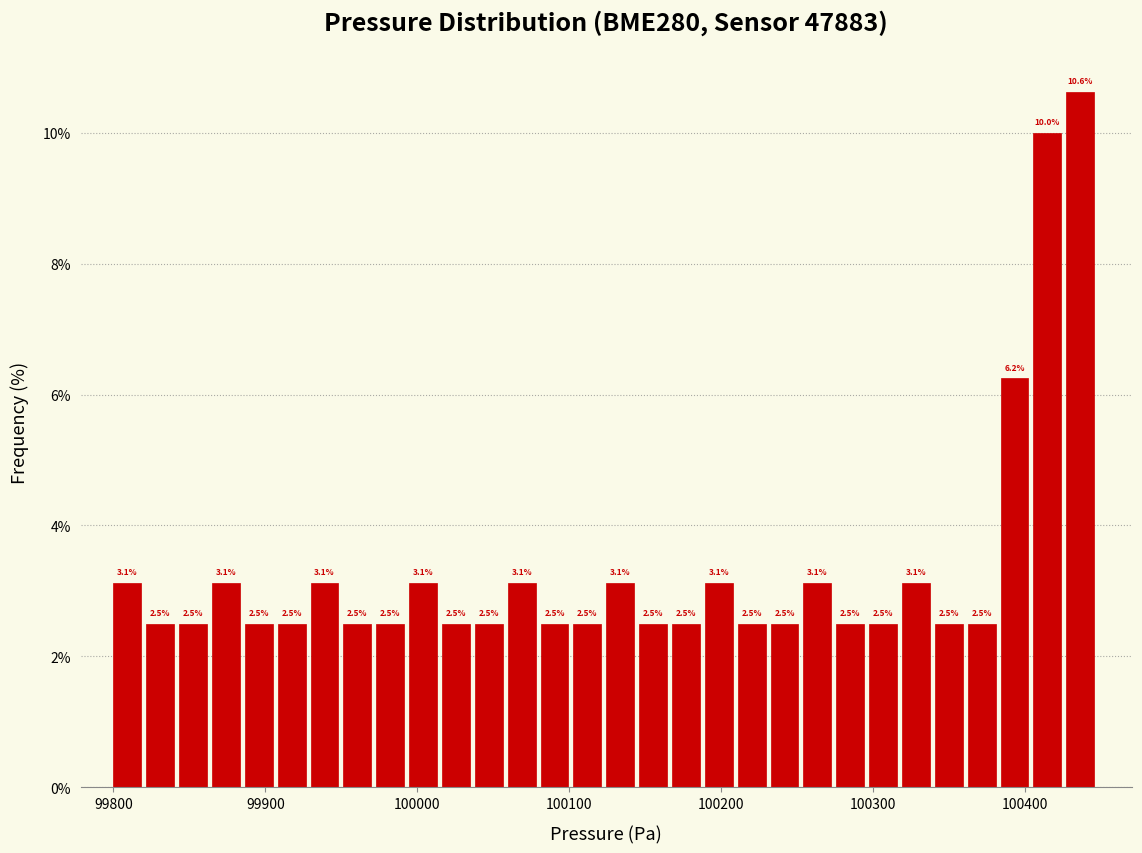

Read against the x-axis, roughly where is the centre of the tallest bar?

100440